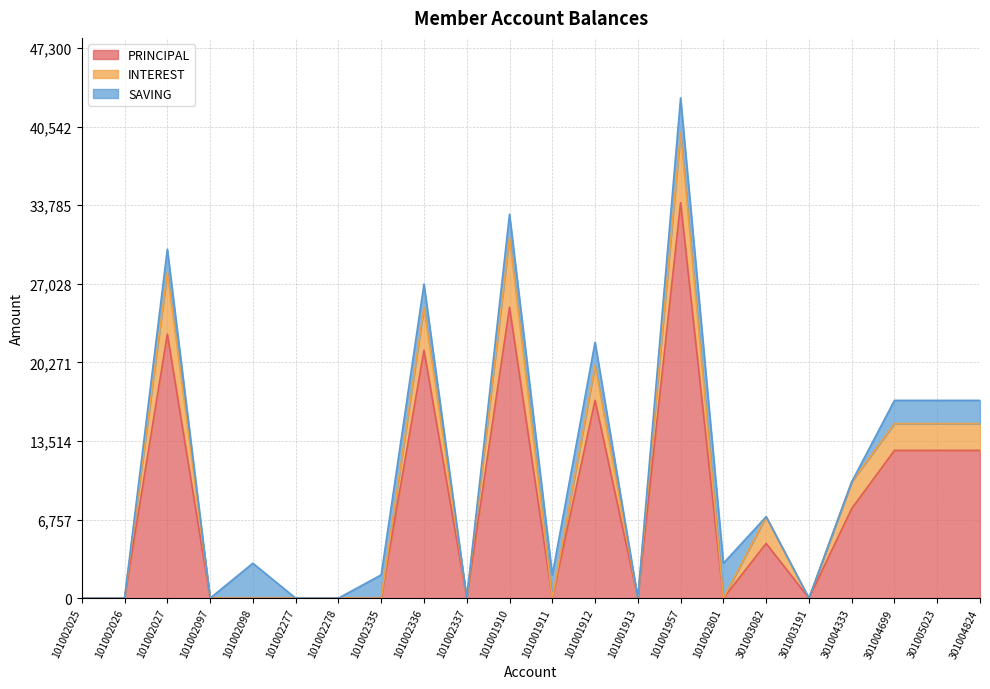

True or false: INTEREST has more than 2 interior local peaks.

True